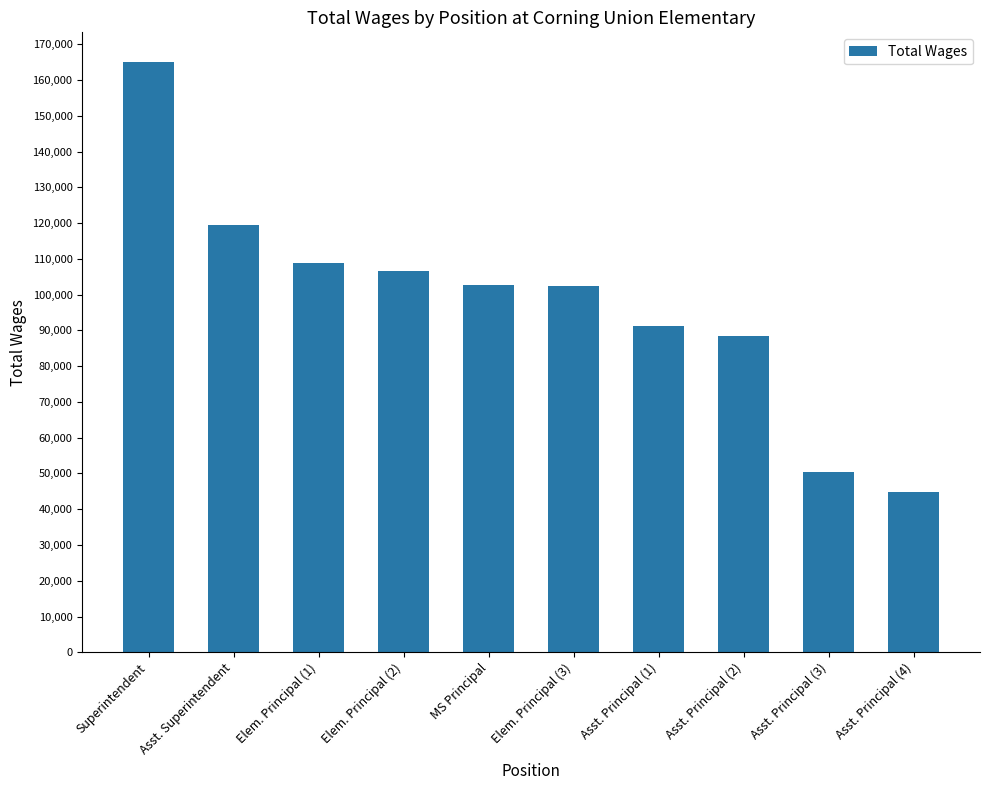

At which label does the data first exceed 102571?

Superintendent